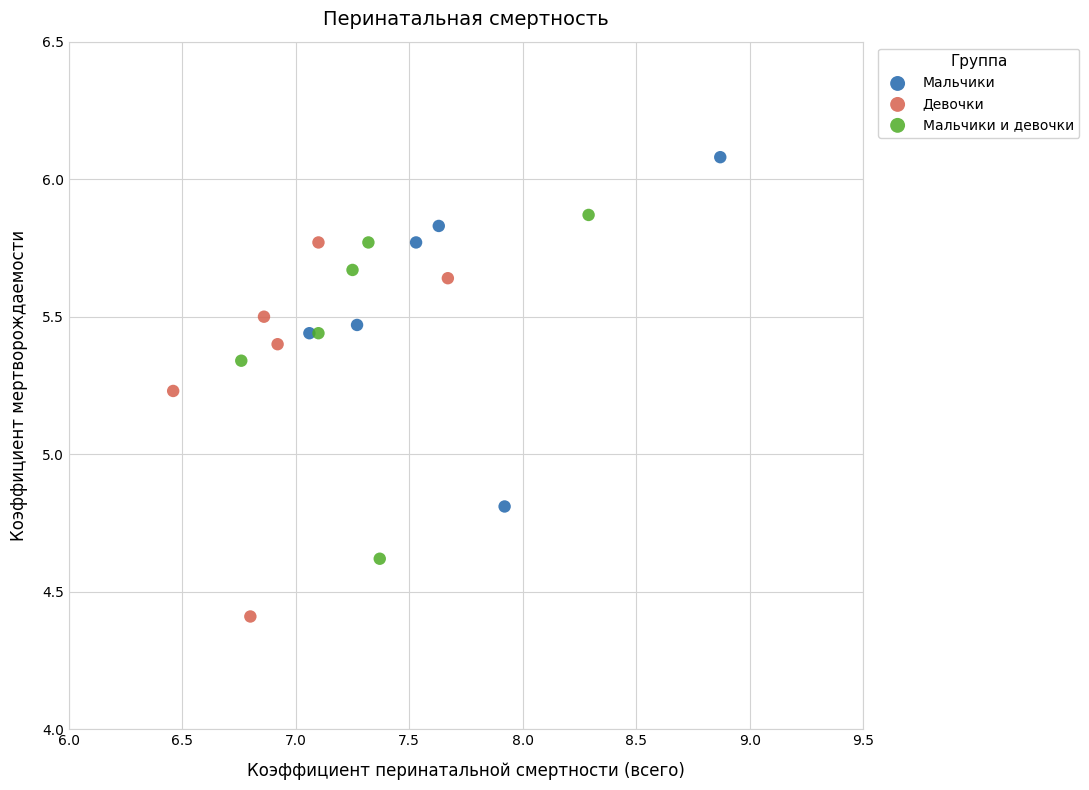

Which series contains the lowest Y value?

Девочки